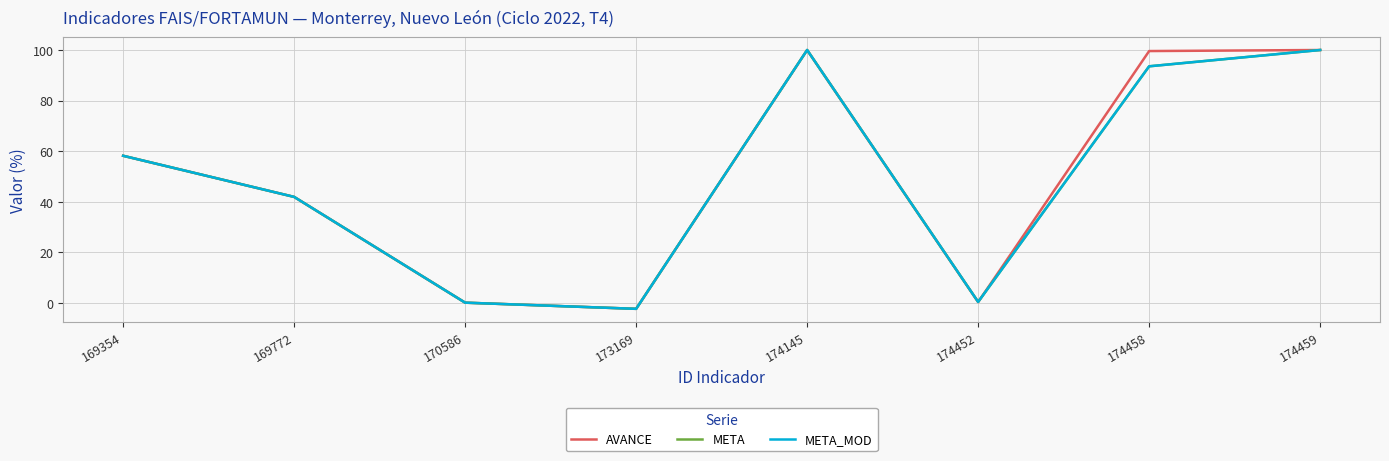

Does the chart have visible grid lines?

Yes